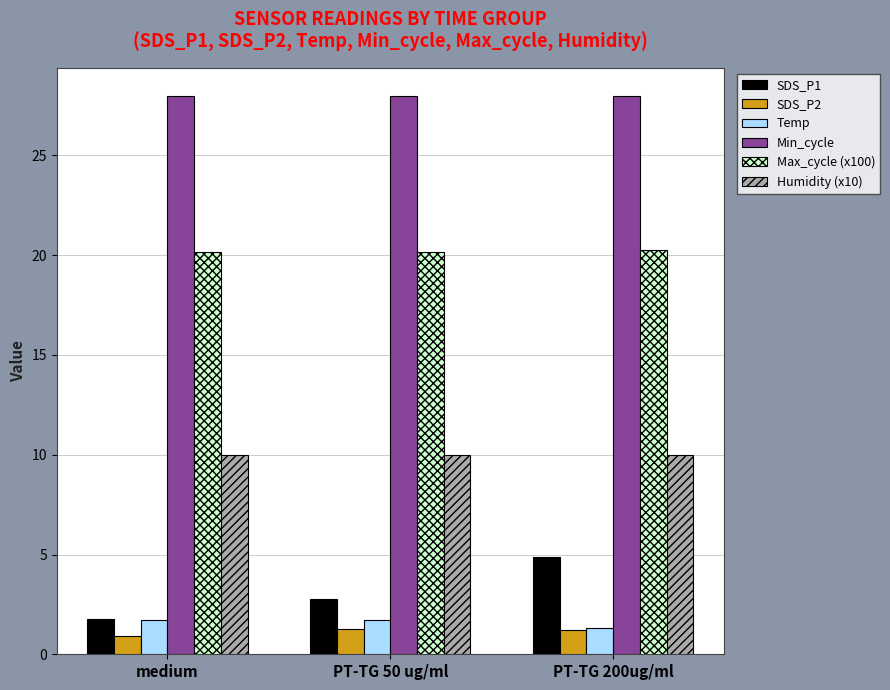

What is the sum of all Humidity (x10) values?

30.0